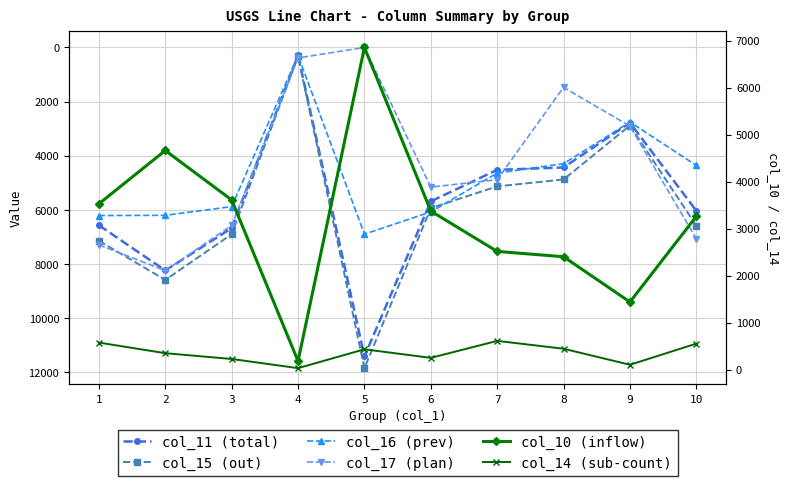

Between which two adjacent categories do col_17 (plan) and col_11 (total) first intersect?

2 and 3